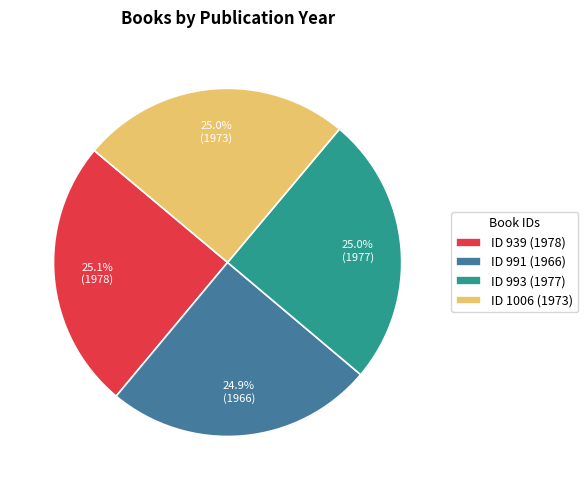

What is the ratio of the value at ID 993 (1977) to the value at ID 1006 (1973)?

1.0